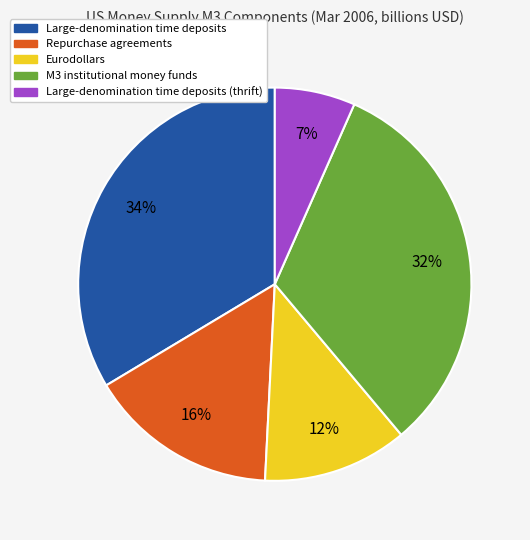

To the nearest percent, what is the difference between the largest and smallest slice percentages?

27%